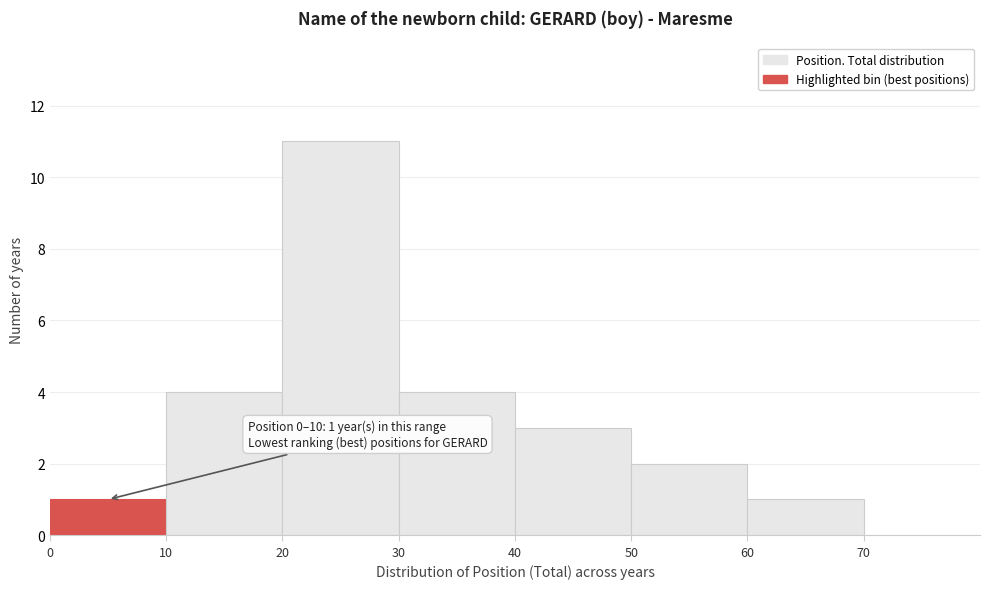

Which range on the x-axis has the tallest bar?

20 to 30